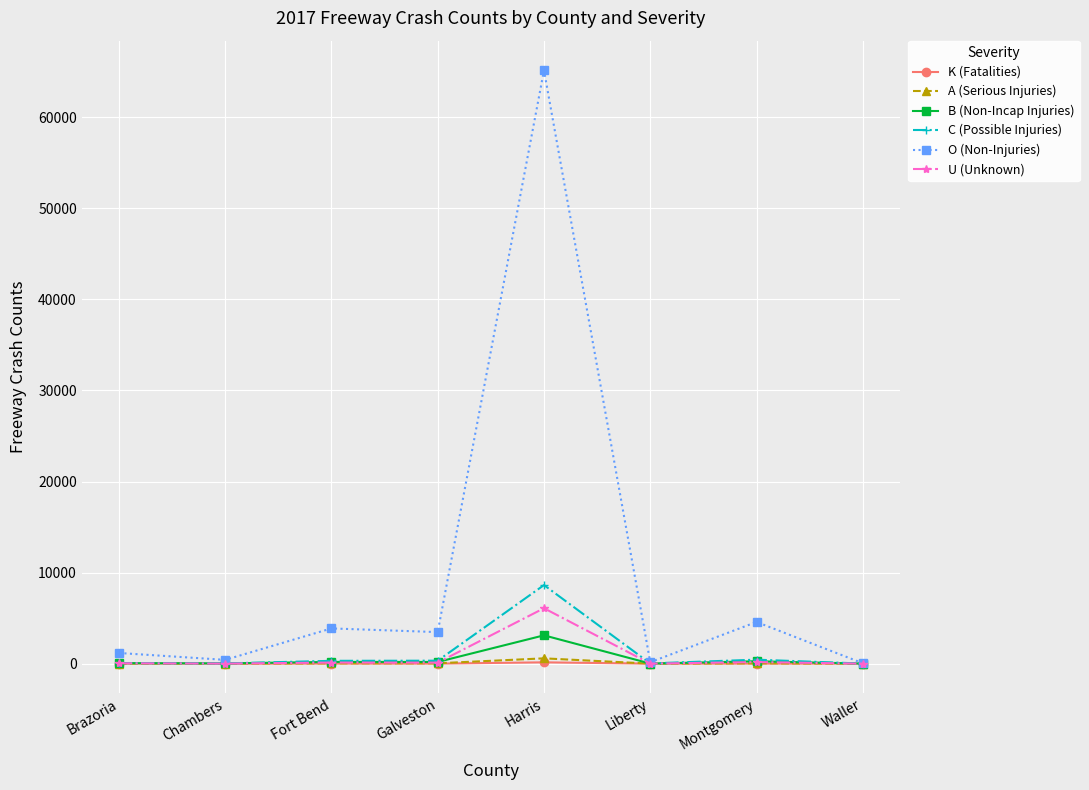

How many distinct data groups are displayed?

6